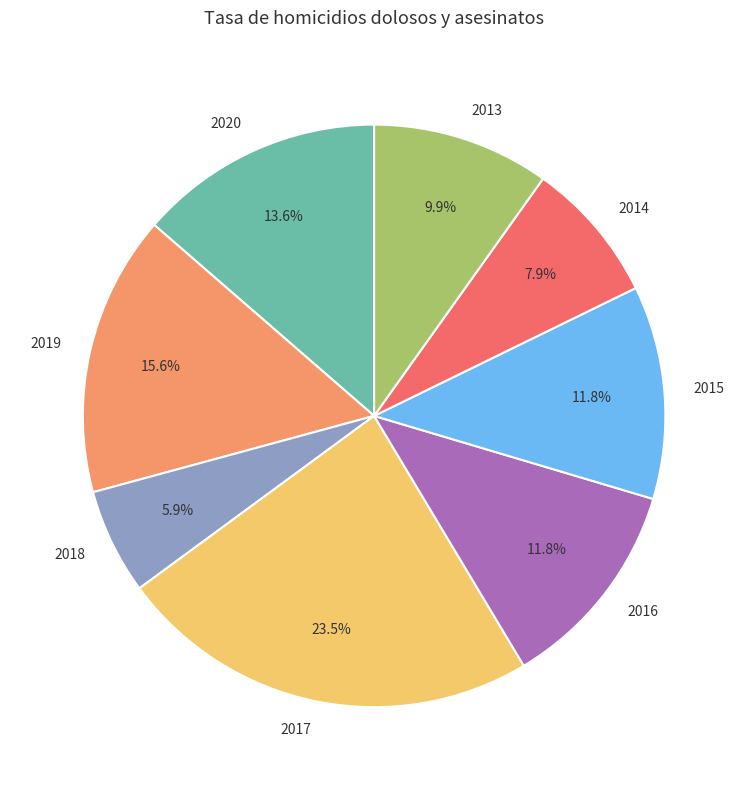

Is there a majority slice in this chart?

No